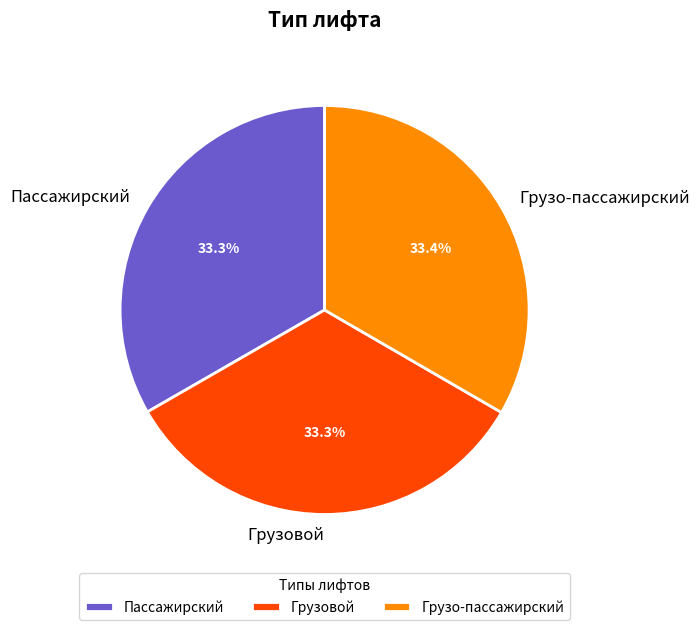

Count the number of slices in the pie.

3